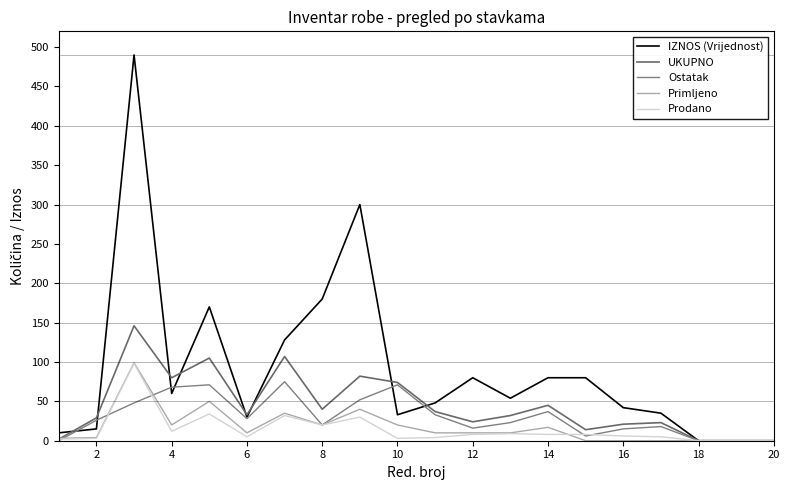

How many lines are shown in the chart?

5